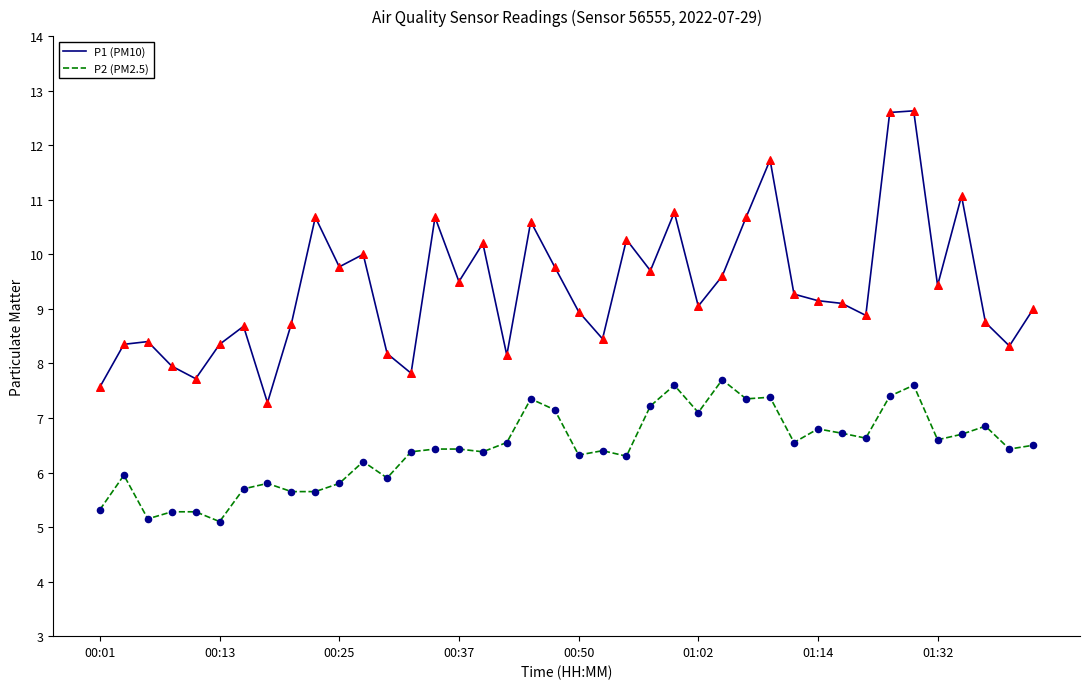

Which series has the largest total across all categories?

P1 (PM10)